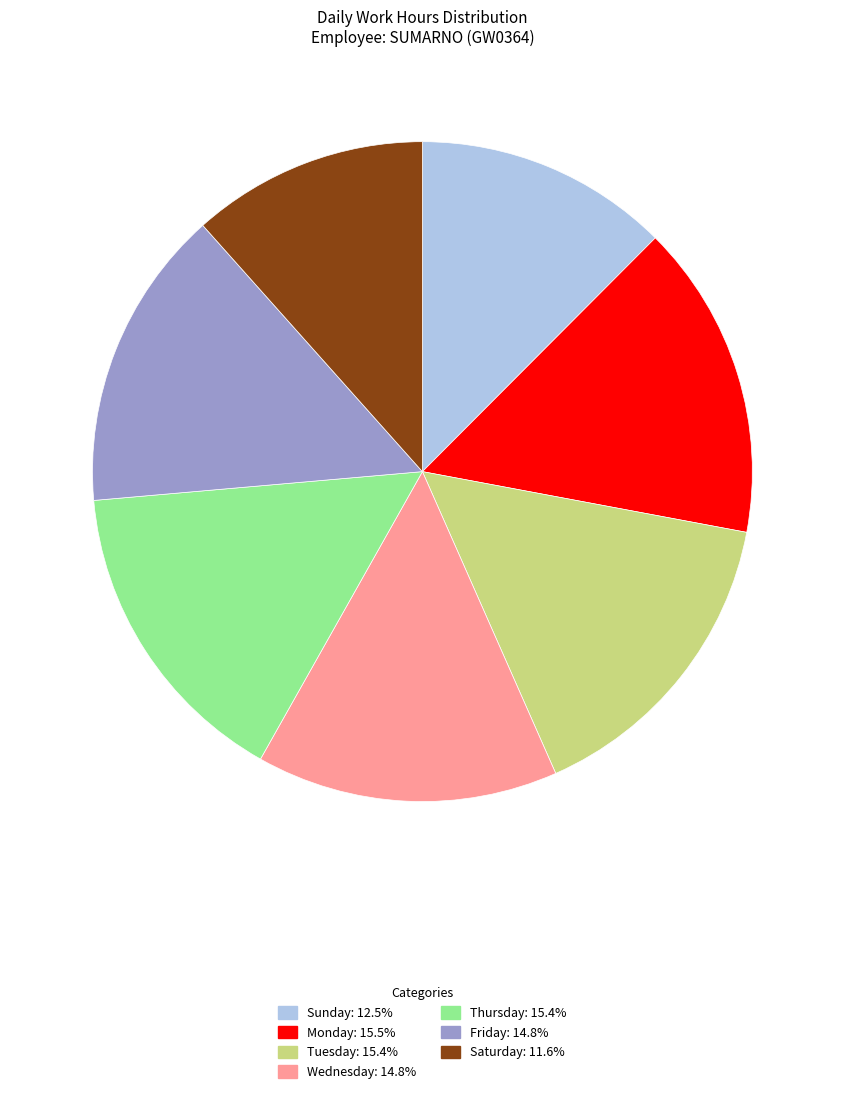

Does any single category account for the majority?

No